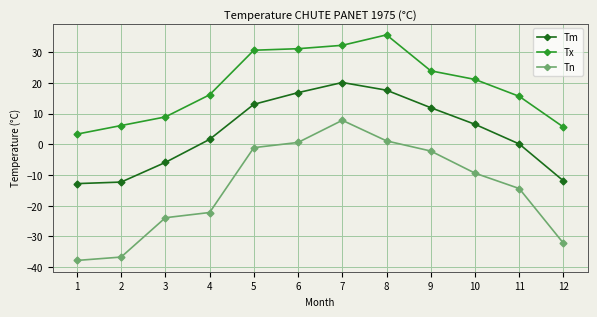

True or false: Tx and Tn cross at least once.

False